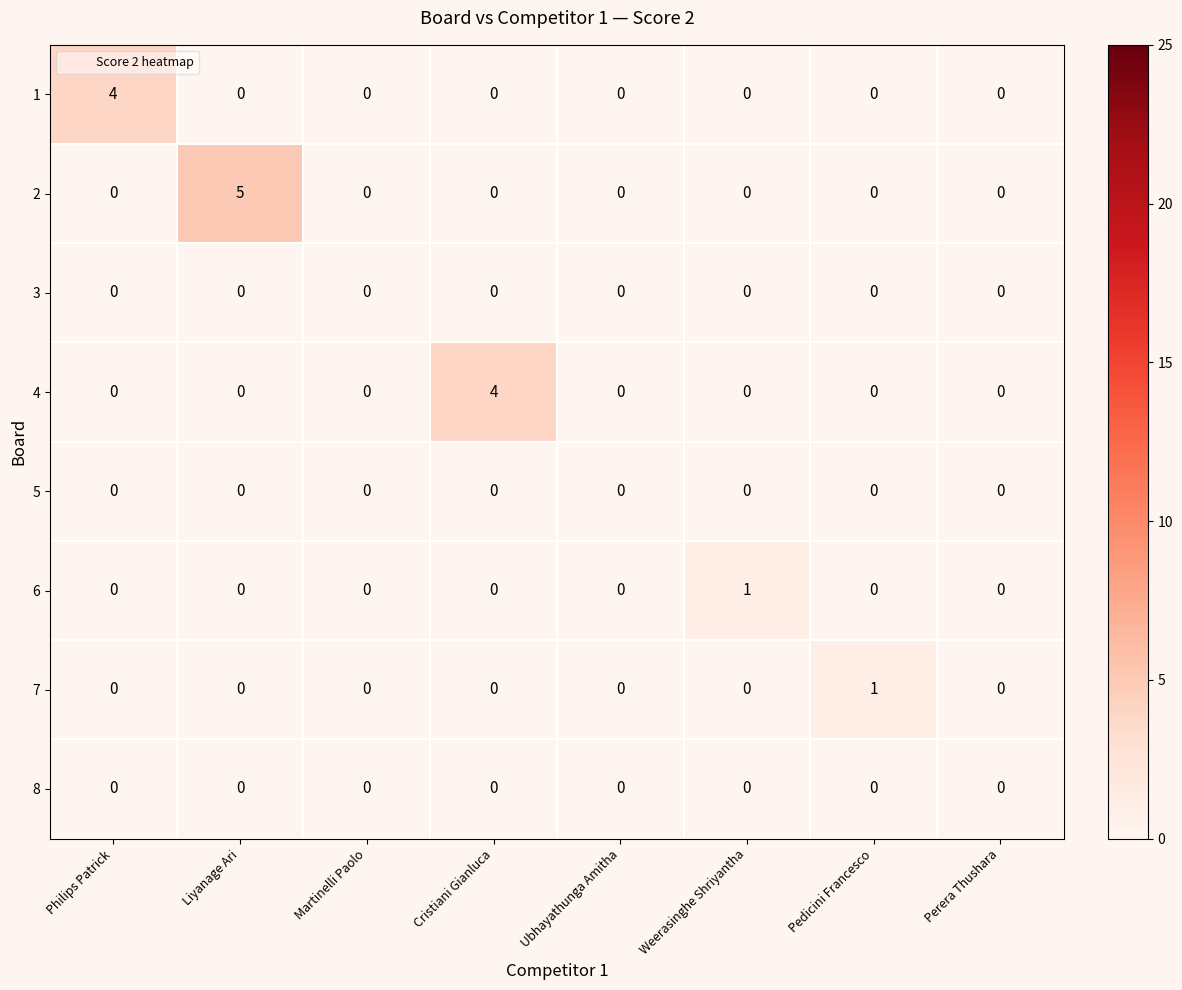

What is the difference between the highest and lowest values at Weerasinghe Shriyantha?

1